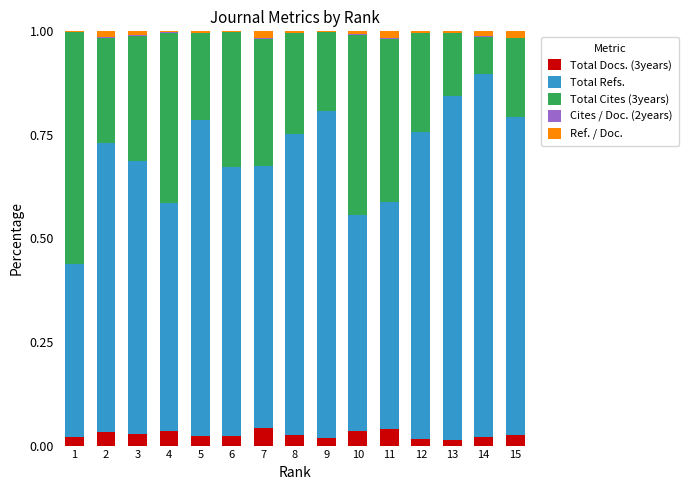

Does the chart contain stacked bars?

Yes